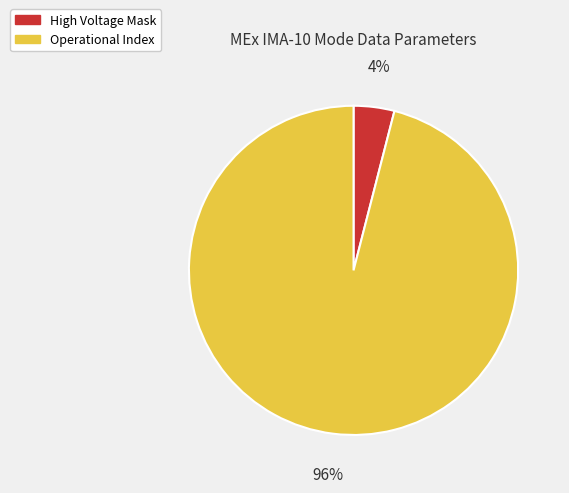

Between Operational Index and High Voltage Mask, which is larger?

Operational Index